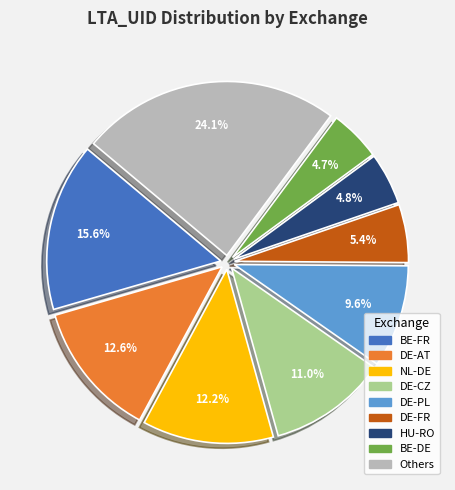

Do Others and HU-RO together represent more than half of the pie?

No